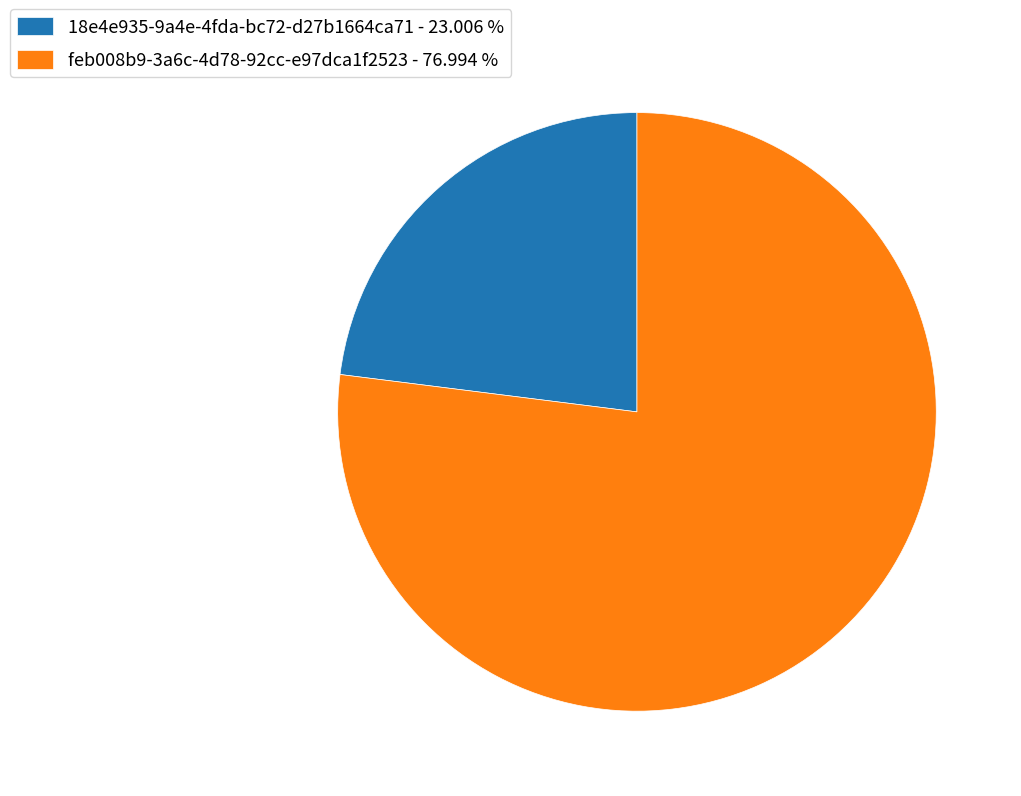

What is the ratio of the value at 18e4e935-9a4e-4fda-bc72-d27b1664ca71 to the value at feb008b9-3a6c-4d78-92cc-e97dca1f2523?

0.3